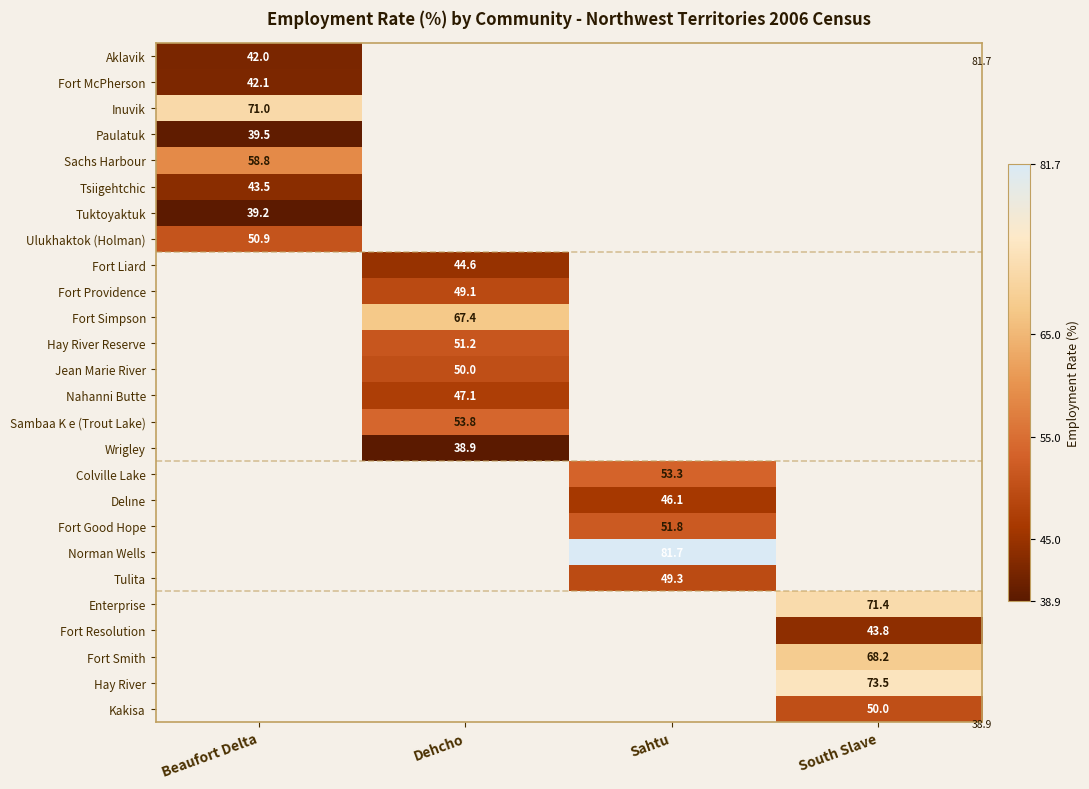

True or false: Colville Lake has a value of 53.3 at Sahtu.

True